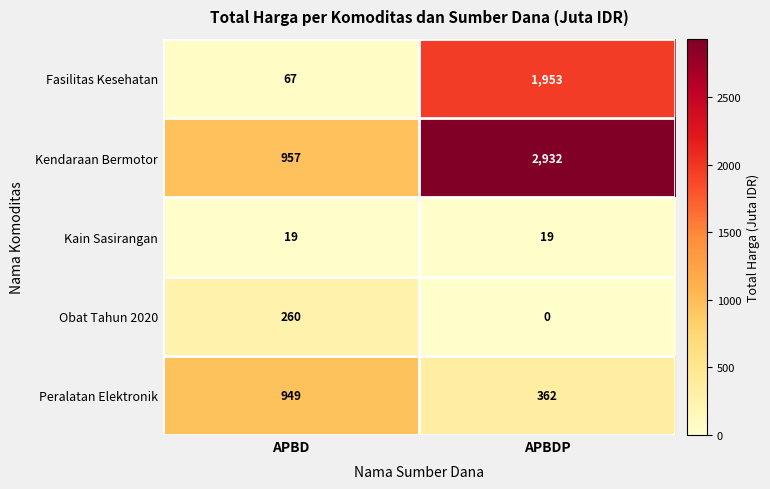

Which series has the largest total across all categories?

Kendaraan Bermotor